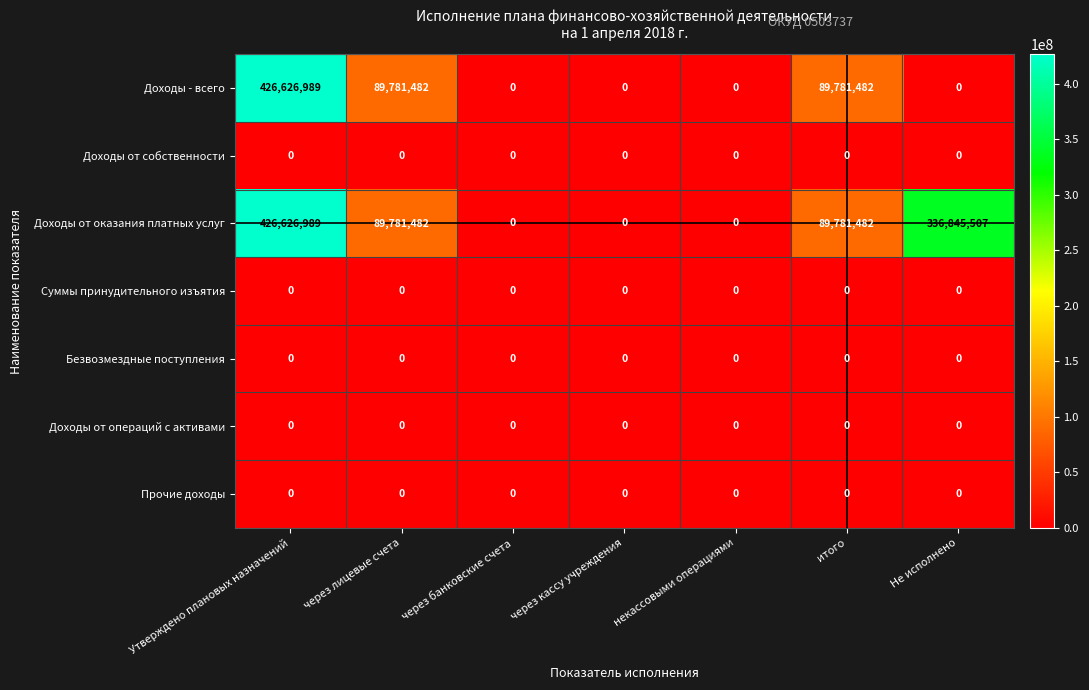

True or false: Доходы от операций с активами has a value of 0 at Утверждено плановых назначений.

True